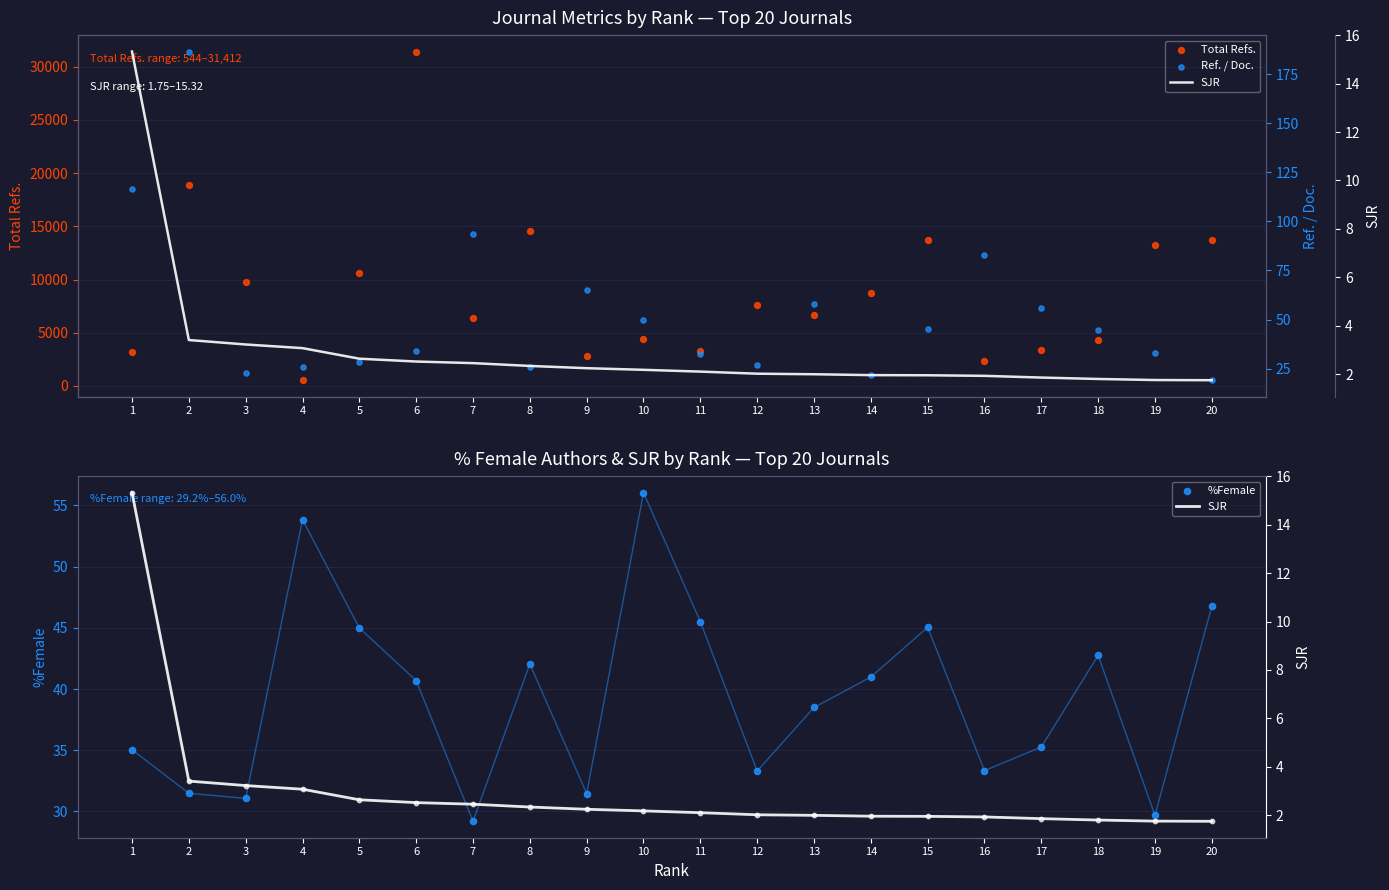

Which series has the largest total across all categories?

Total Refs.